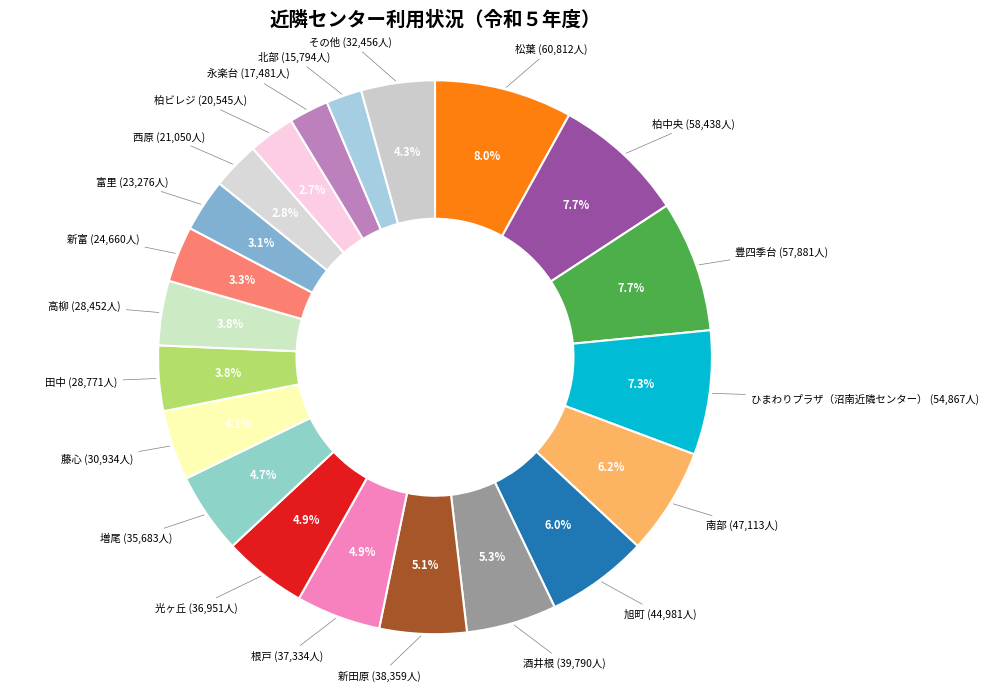

How many segments does this pie chart have?

21